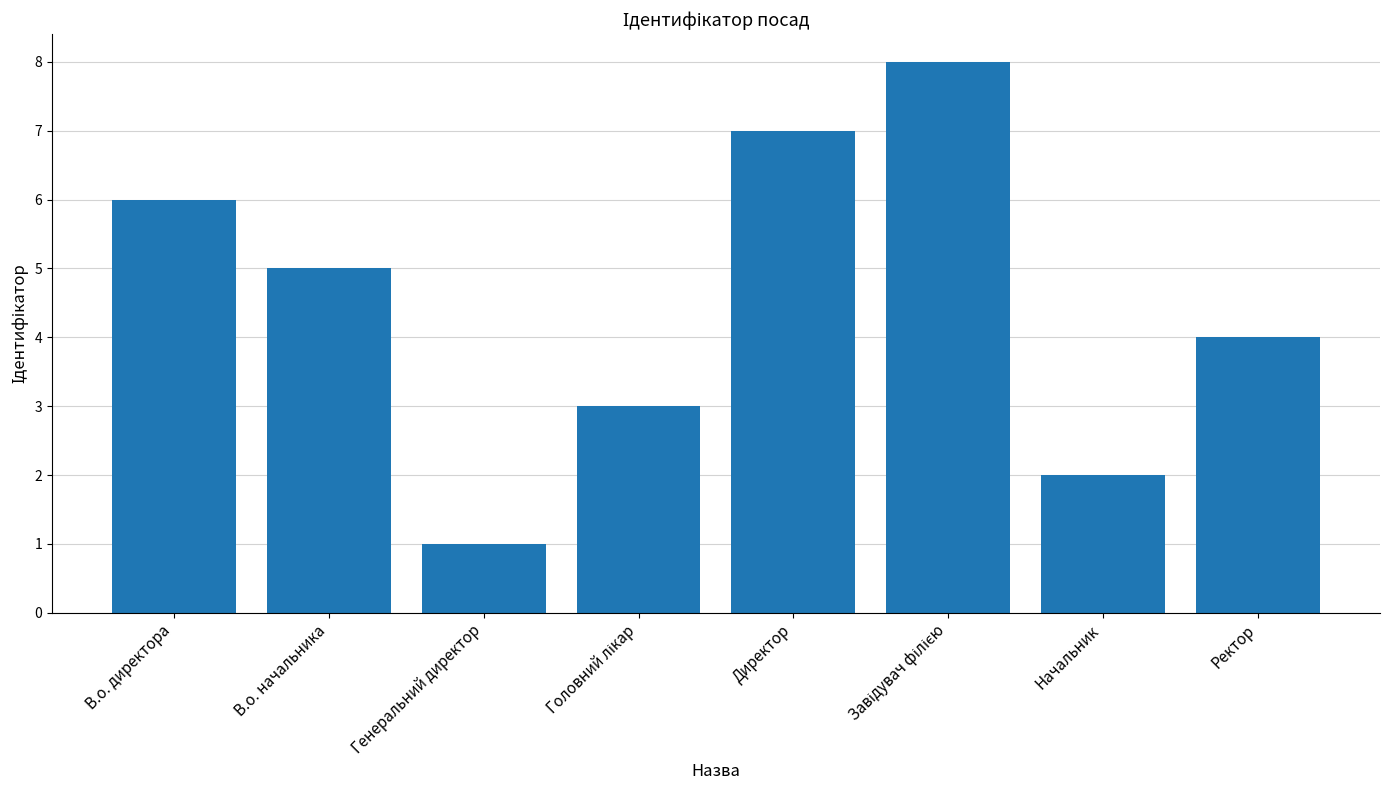

What is the difference between the values at Генеральний директор and Директор?

6